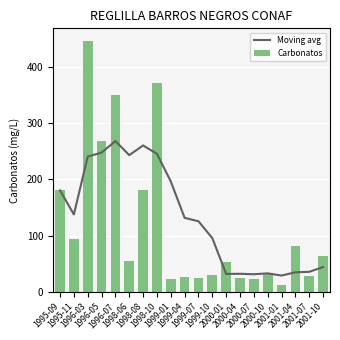

List the labels in order of Carbonatos value, smallest first.

2001-01, 2000-07, 1999-01, 2000-04, 1999-07, 1999-04, 2001-07, 1999-10, 2000-10, 2000-01, 1998-06, 2001-10, 2001-04, 1995-11, 1995-09, 1998-08, 1996-05, 1996-07, 1998-10, 1996-03